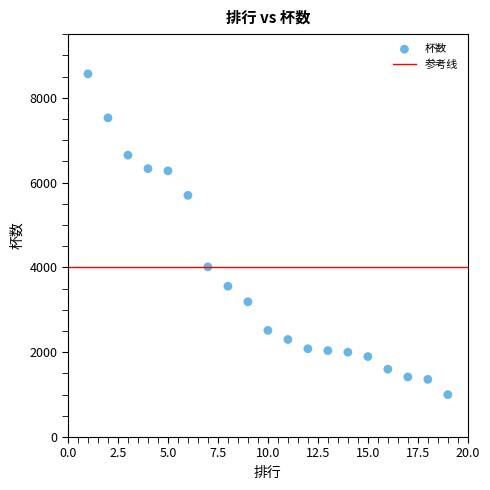

What is the range of X values (max minus min)?

18